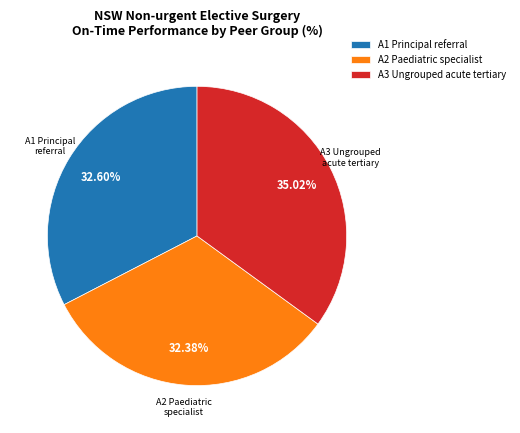

Is the sum of A2 Paediatric specialist and A1 Principal referral greater than half?

Yes